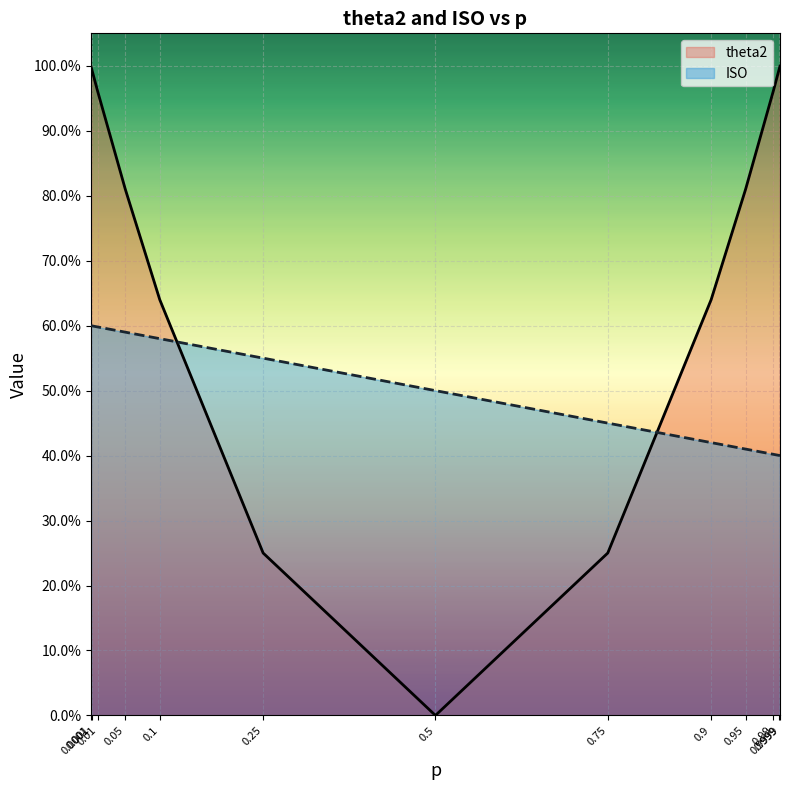

What is the spread (max minus min) of values at 0.9999?

0.6